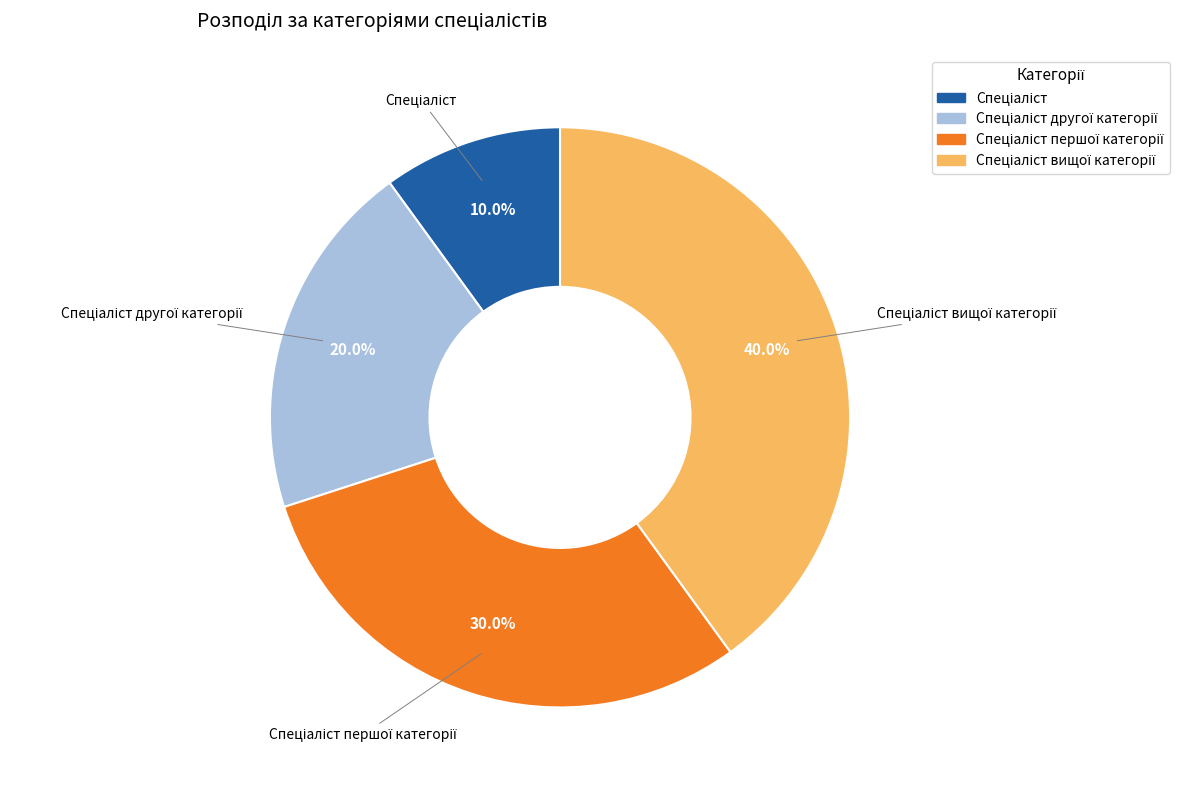

To the nearest percent, what is the average slice percentage?

25%